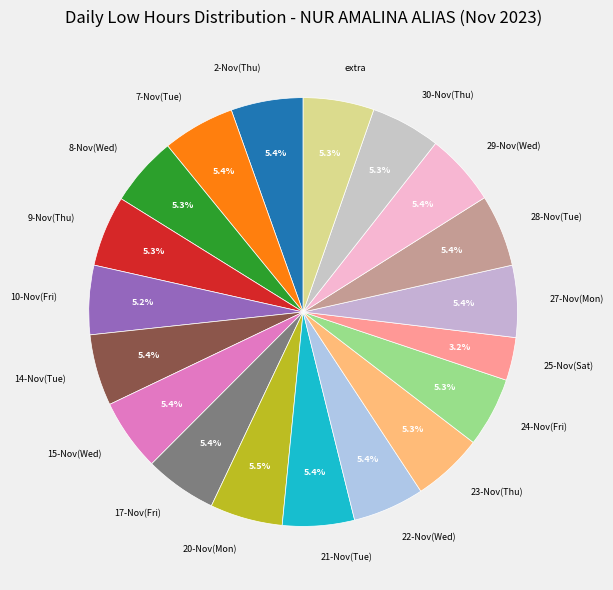

How much of the chart is everything except 21-Nov(Tue)?

94.6%